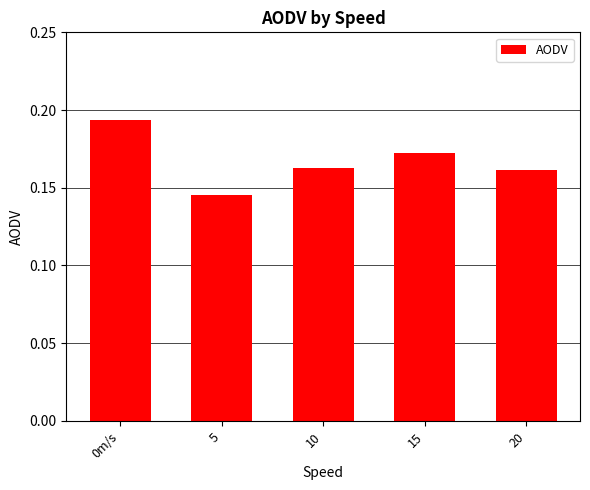

How many distinct data groups are displayed?

1